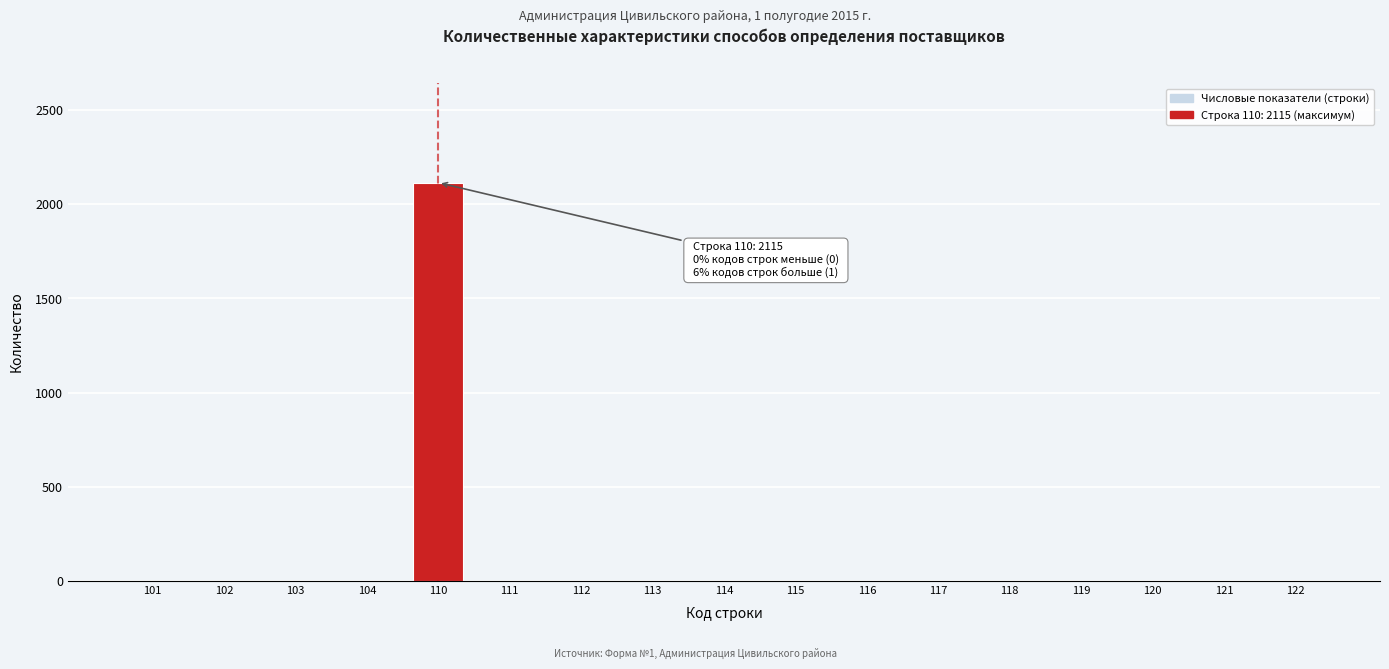

What is the greatest value displayed?

2115